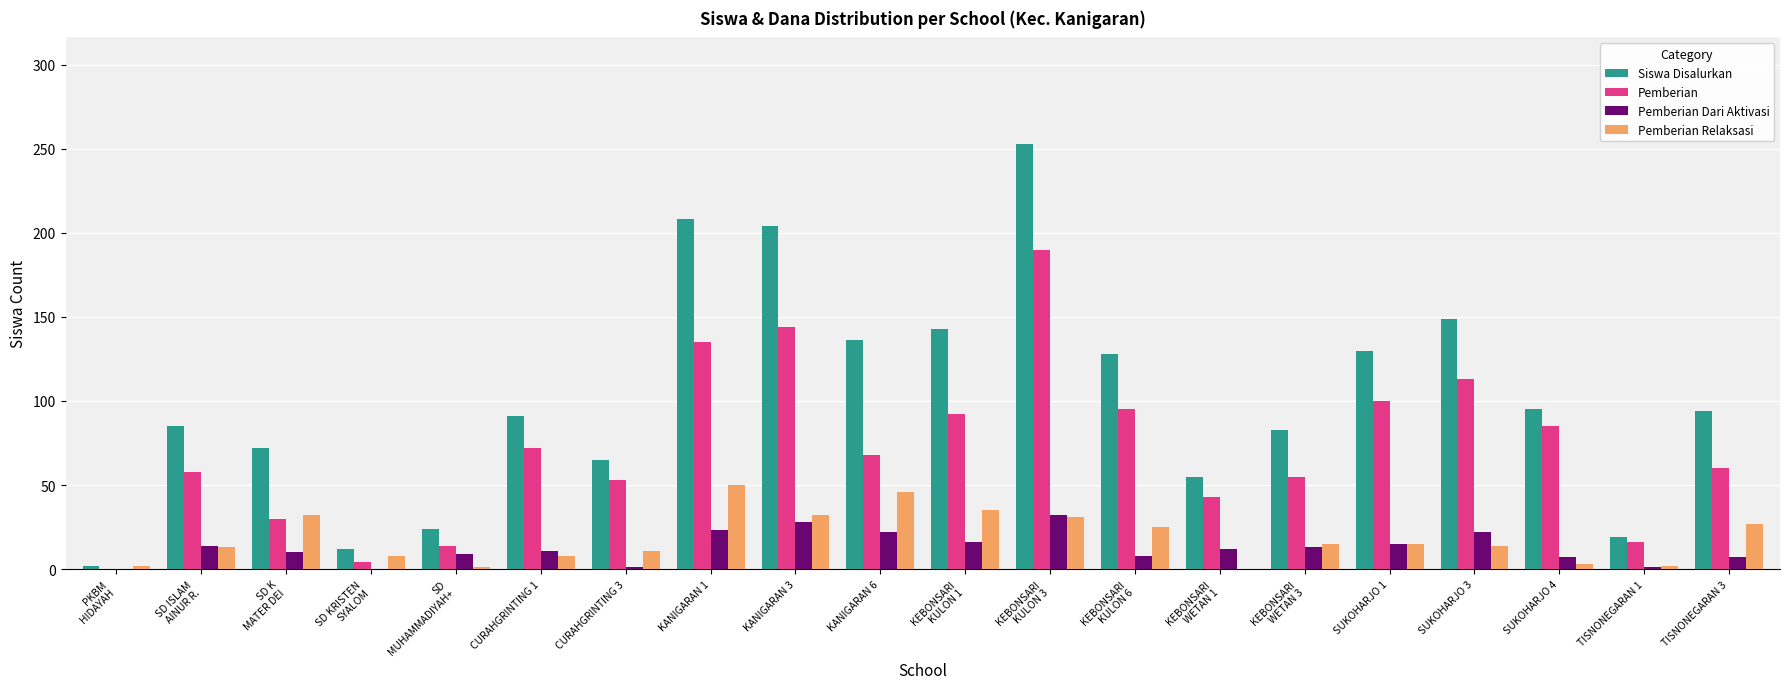

What is the greatest value displayed?

253